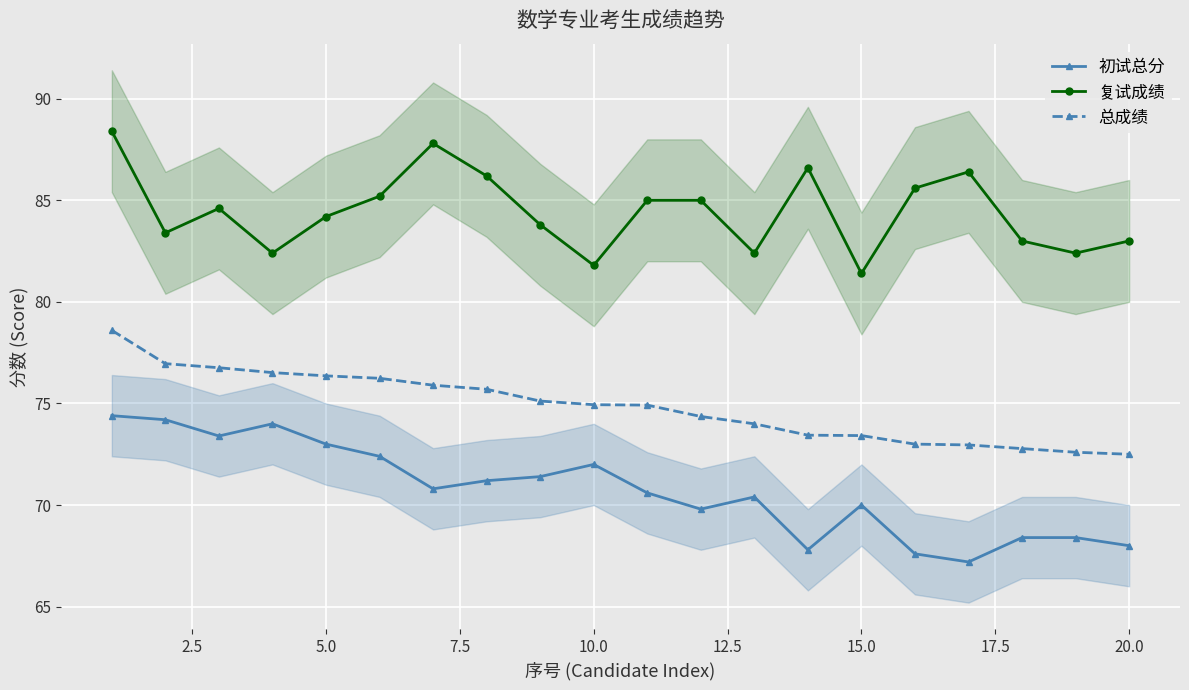

What is the highest value of the 复试成绩 series?

88.4